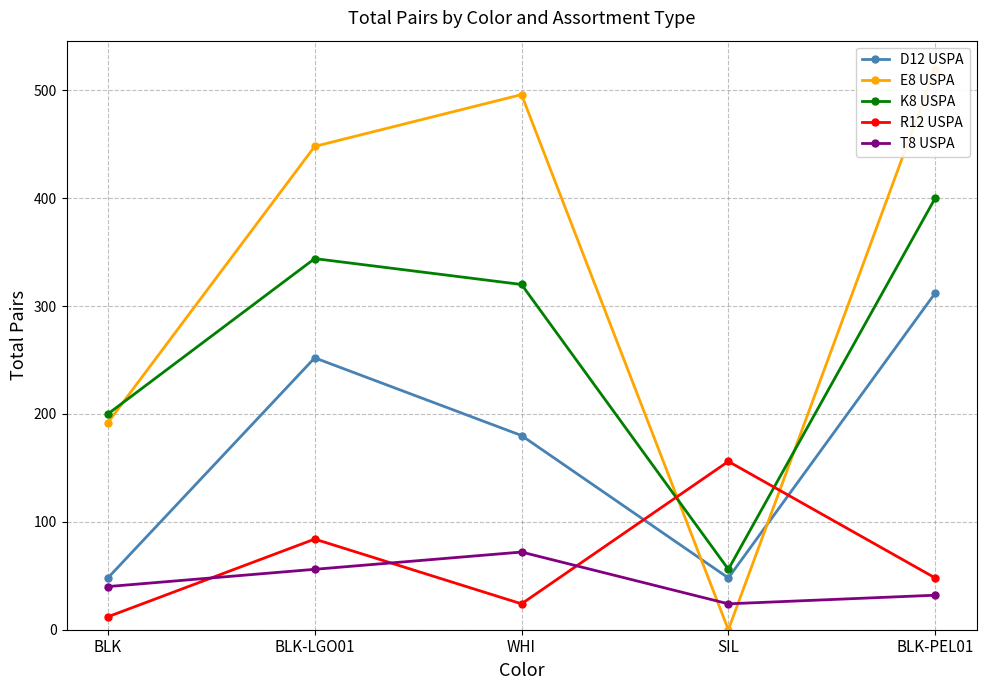

What are all the series names shown in the legend?

D12 USPA, E8 USPA, K8 USPA, R12 USPA, T8 USPA